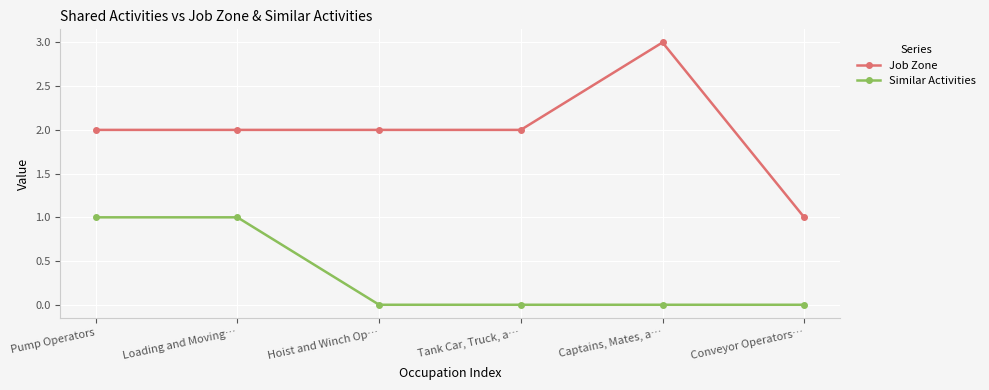

At which category does the chart reach its peak across all series?

Captains, Mates, a…